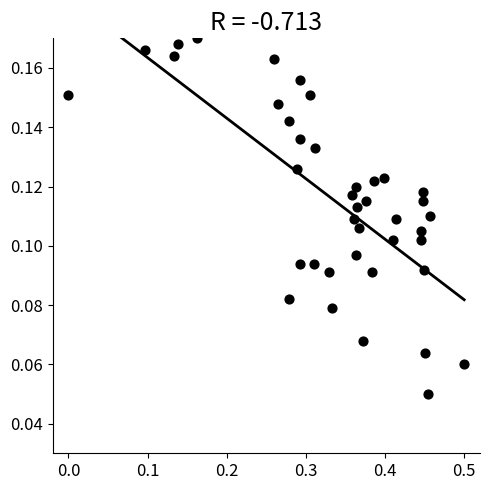

What is the range of X values (max minus min)?

0.5